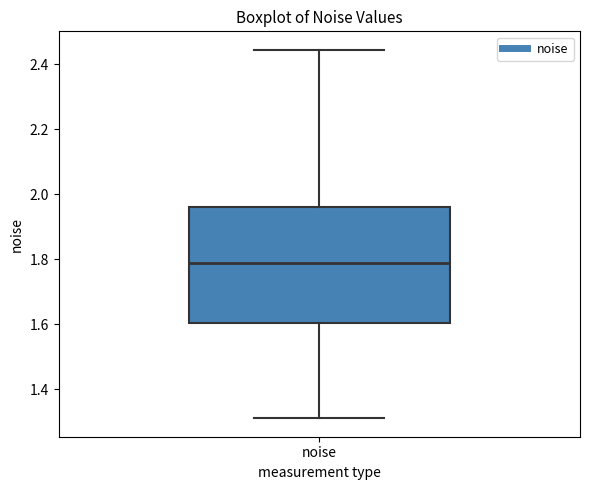

Where does the upper whisker of the box for noise end on the y-axis? The values are not printed on the chart, so give them approximately, as read against the axis.

2.44